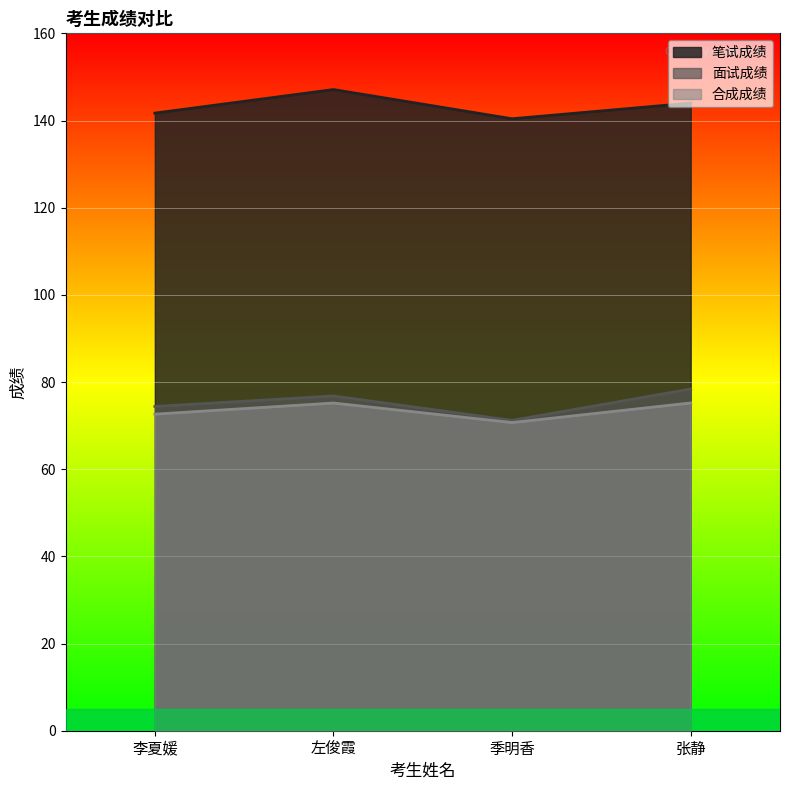

At which category is the sum across all series the highest?

左俊霞